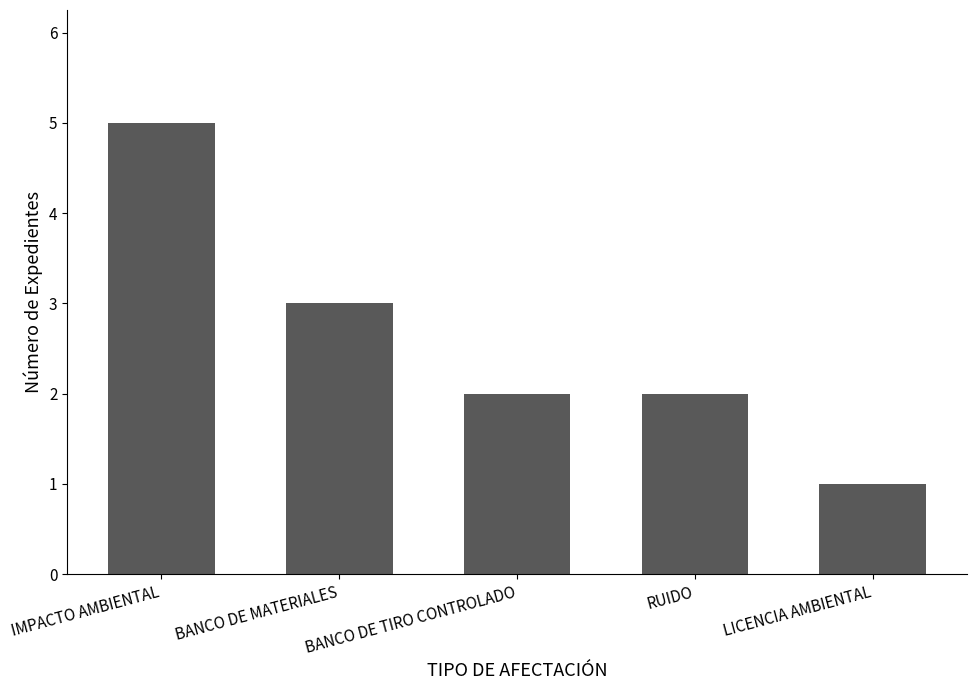

What is the approximate value at IMPACTO AMBIENTAL?

5